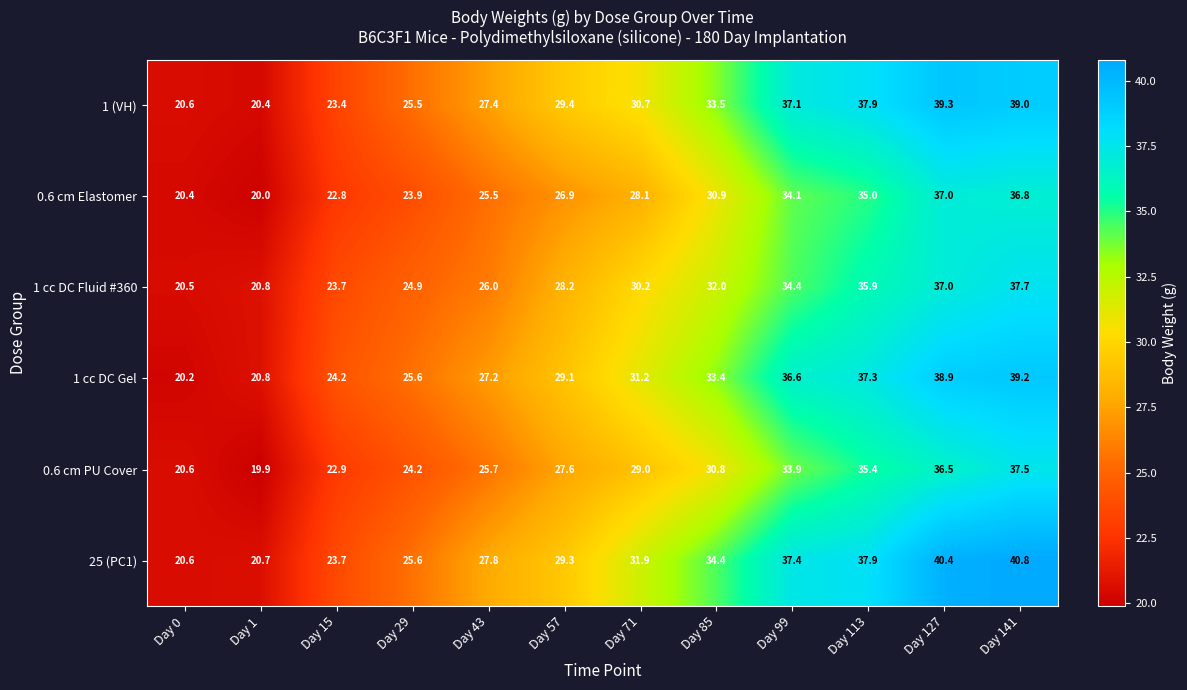

Which series has the largest range (max minus min)?

25 (PC1)